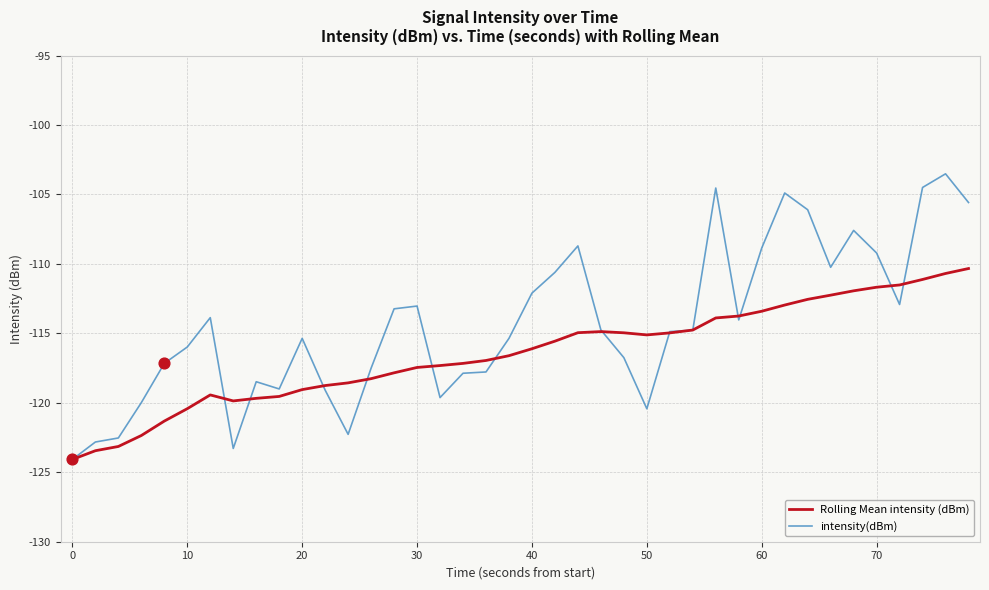

Which series has the largest total across all categories?

intensity(dBm)